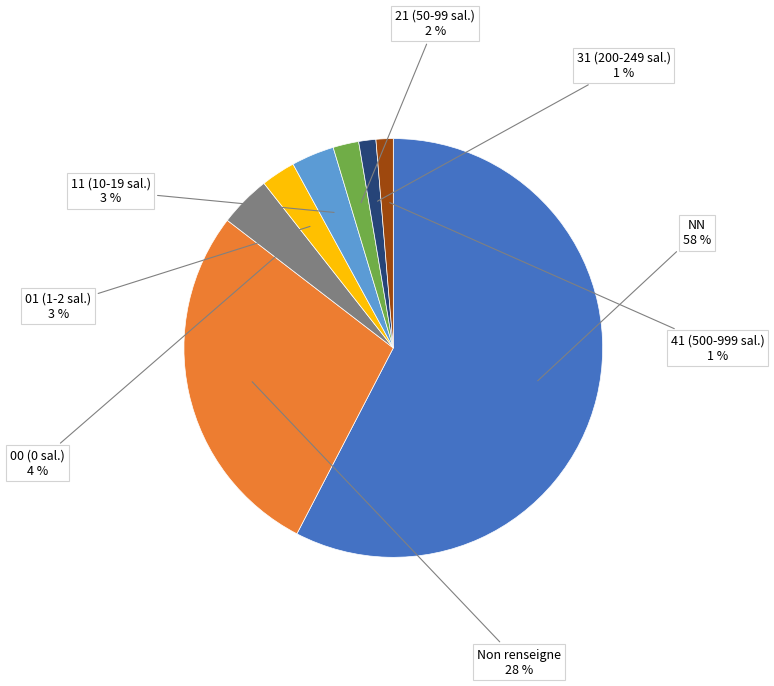

Does any single category account for the majority?

Yes